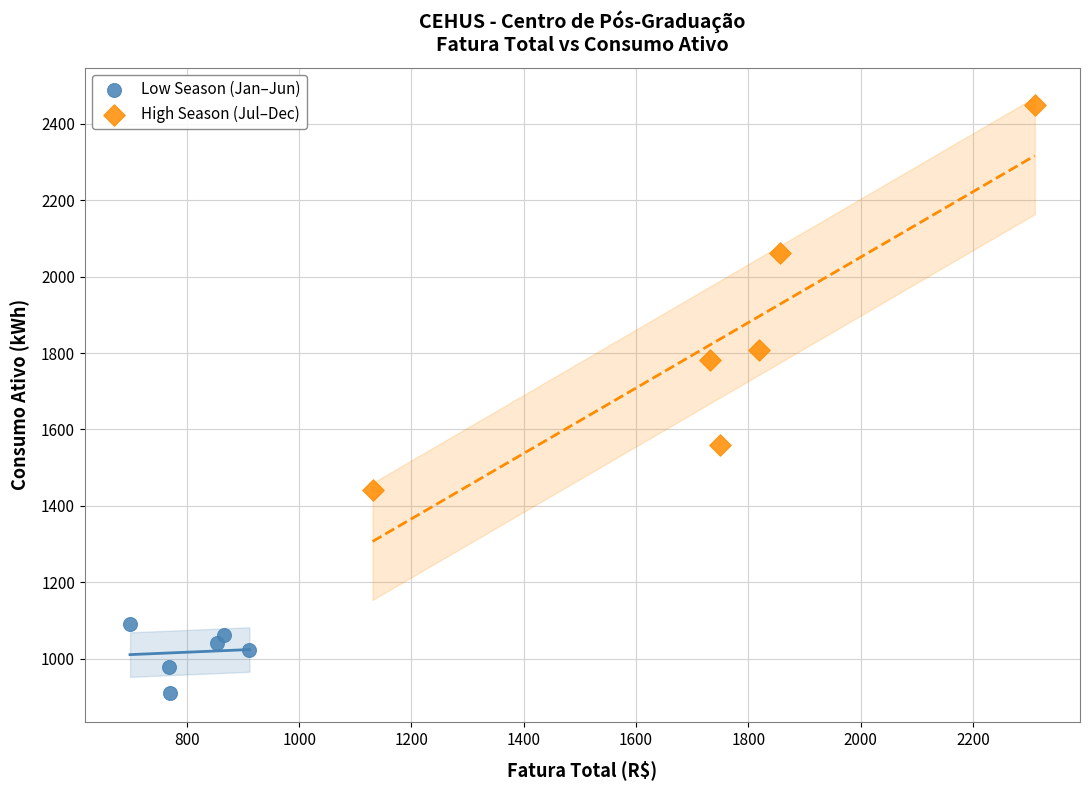

Which series reaches the minimum Y coordinate?

Low Season (Jan–Jun)